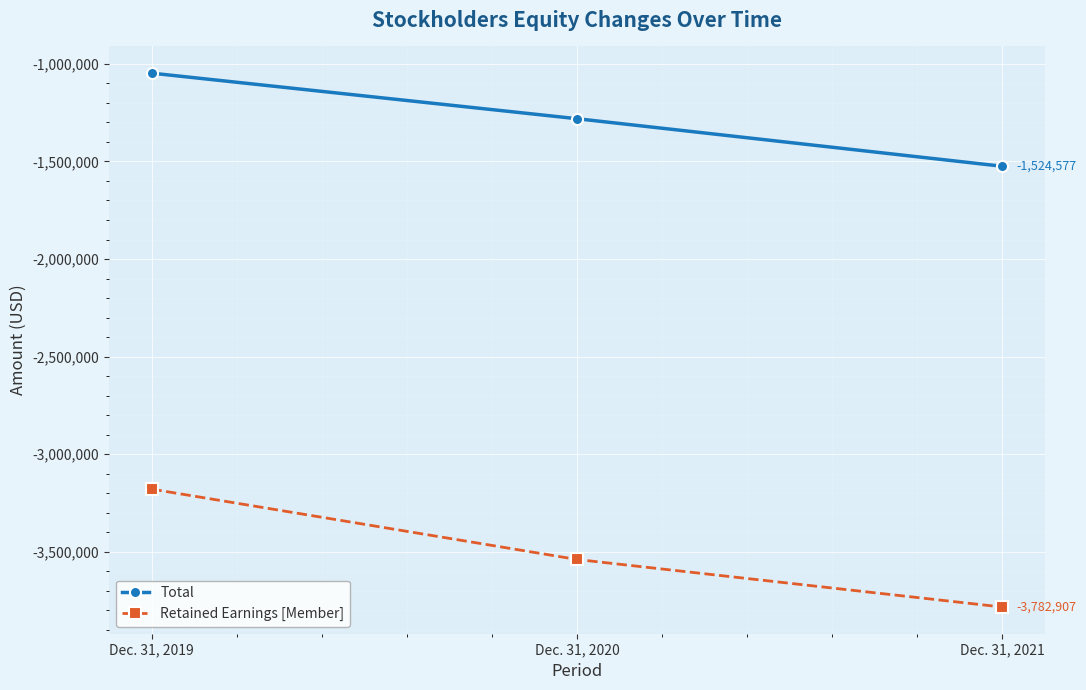

Read the Total value at Dec. 31, 2020.

-1280903